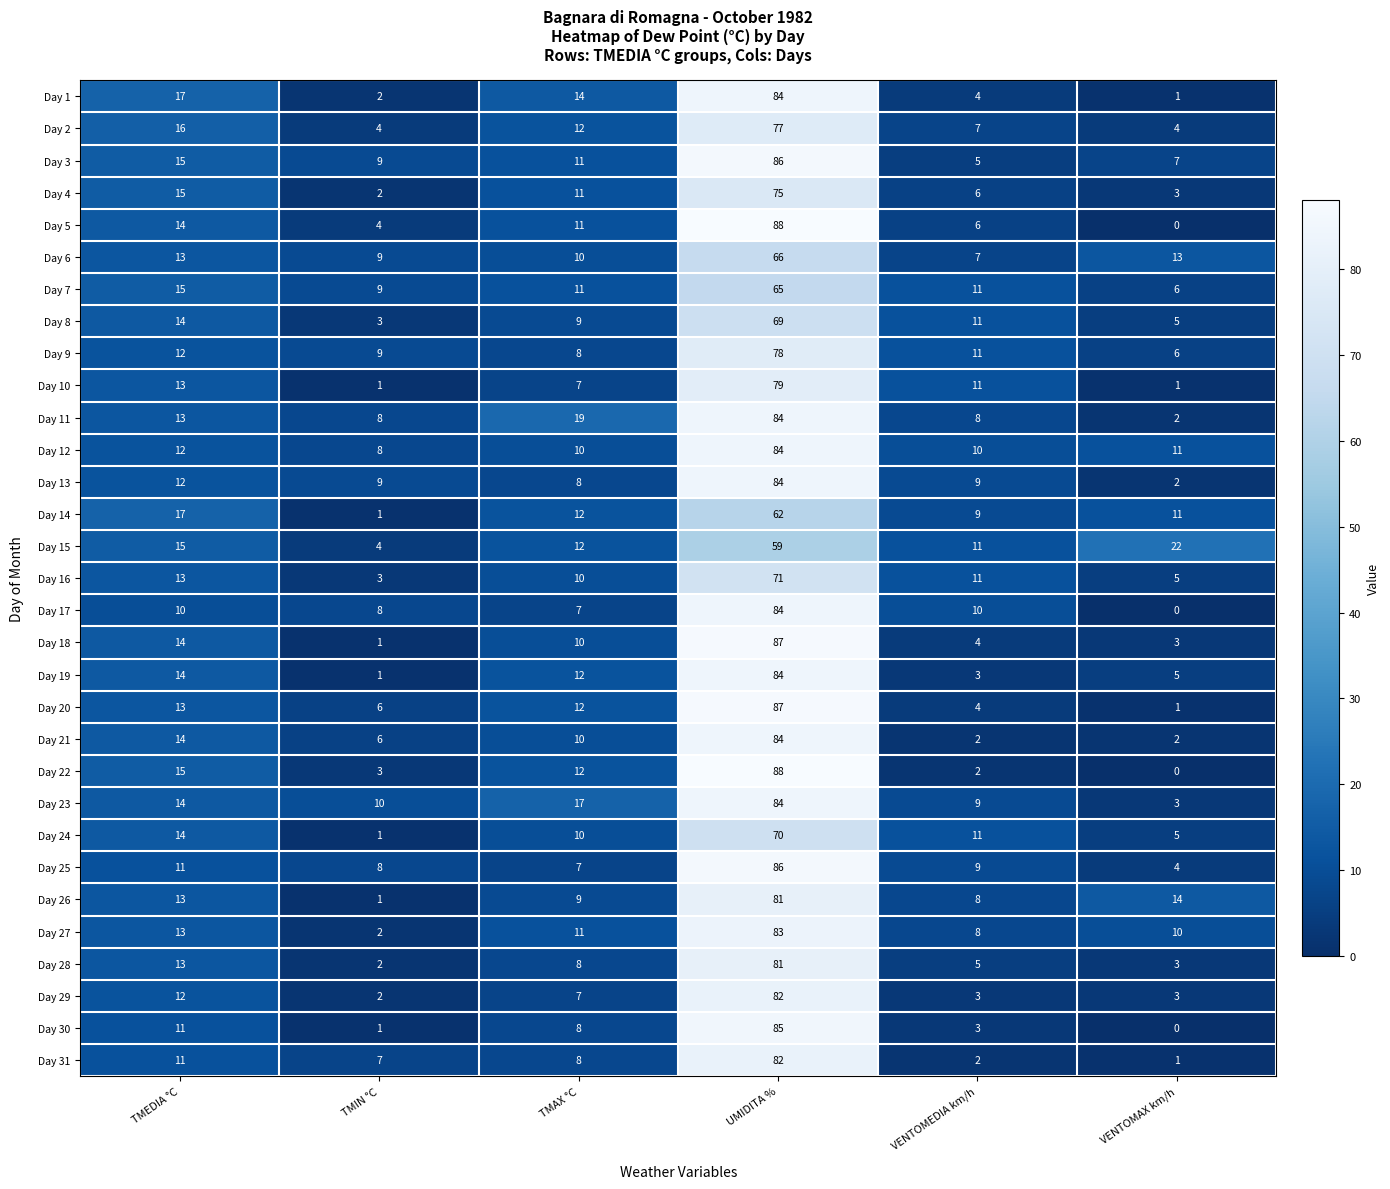

At how many categories does at least one series exceed 6?

6